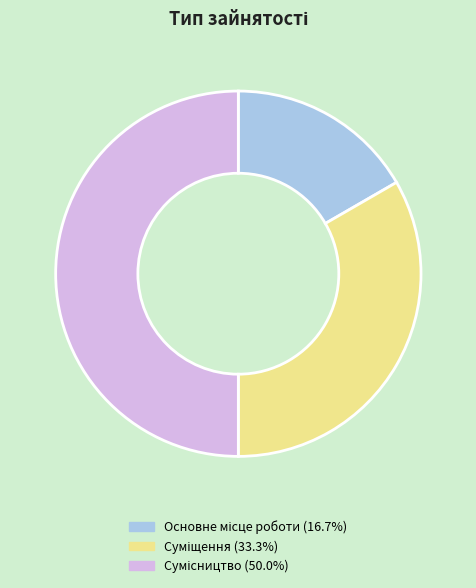

To the nearest percent, what percentage of the pie is Сумісництво?

50%